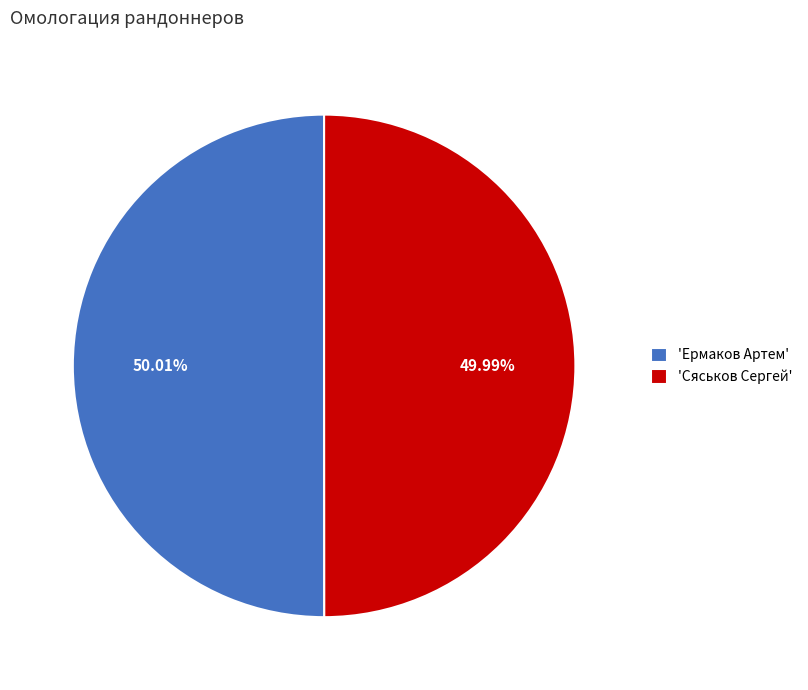

Do 'Ермаков Артем' and 'Сяськов Сергей' together represent more than half of the pie?

Yes